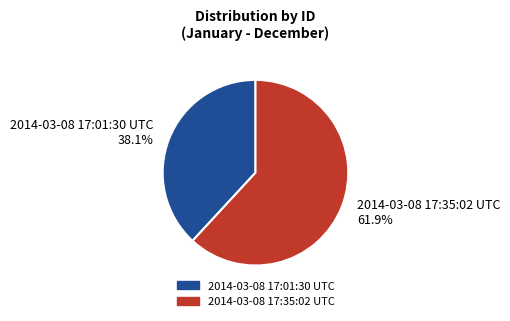

Is 2014-03-08 17:01:30 UTC the majority of the pie?

No